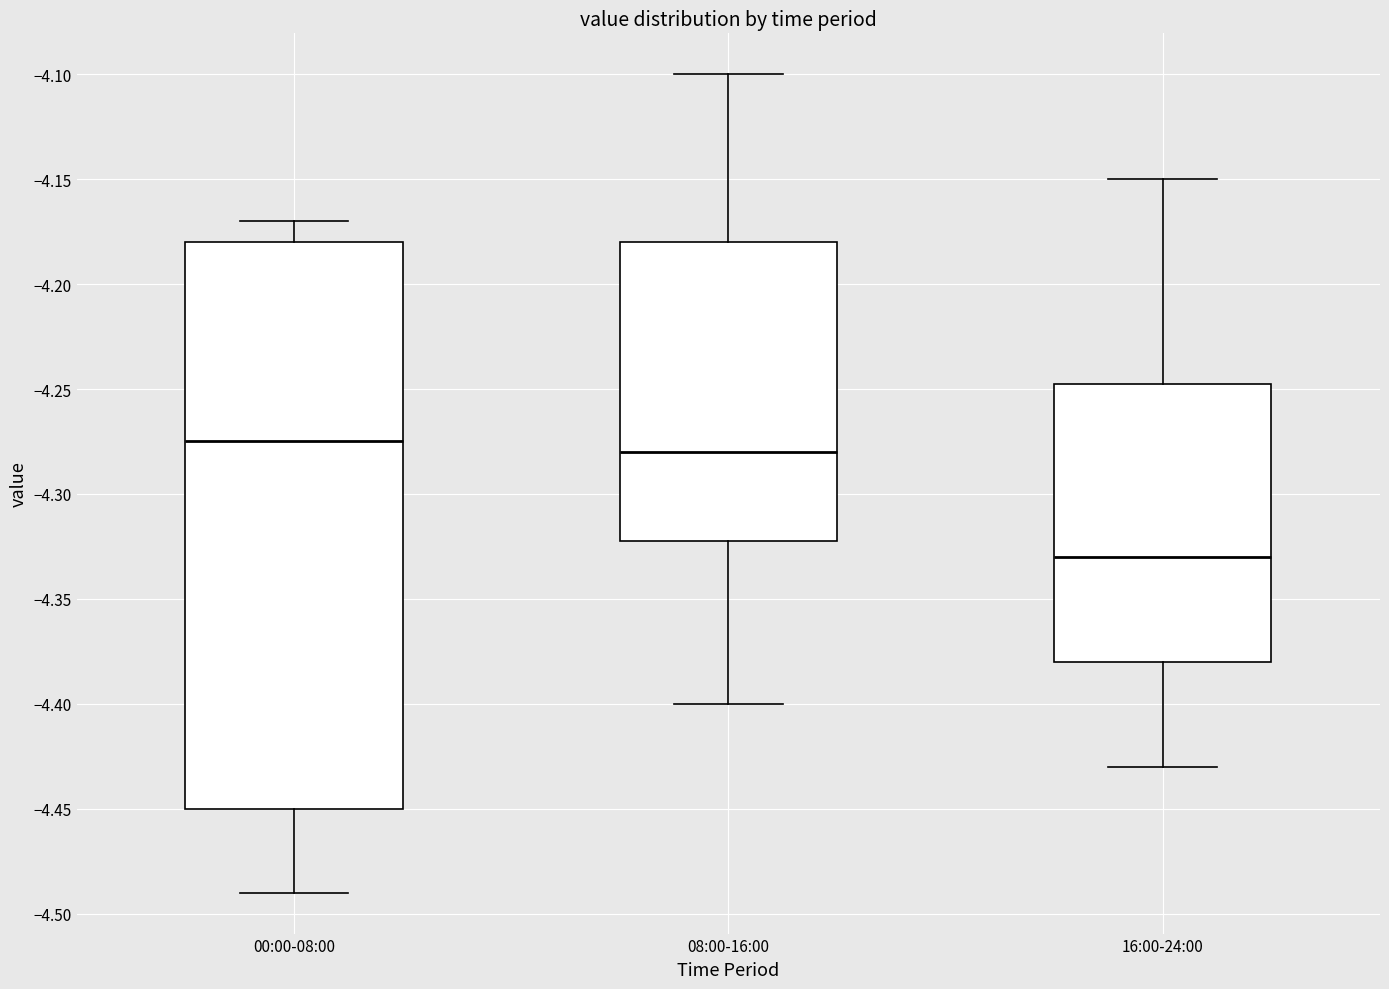

Where does the upper whisker of the box for 08:00-16:00 end on the y-axis? The values are not printed on the chart, so give them approximately, as read against the axis.

-4.100